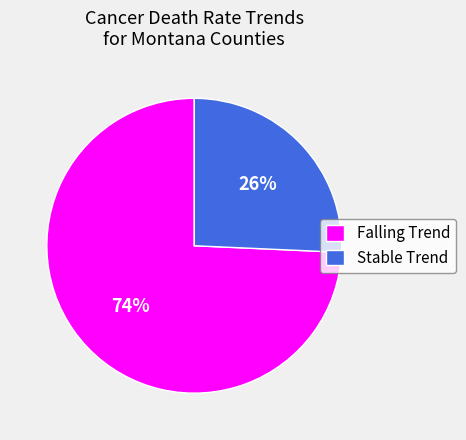

To the nearest percent, what portion does Stable Trend represent?

26%